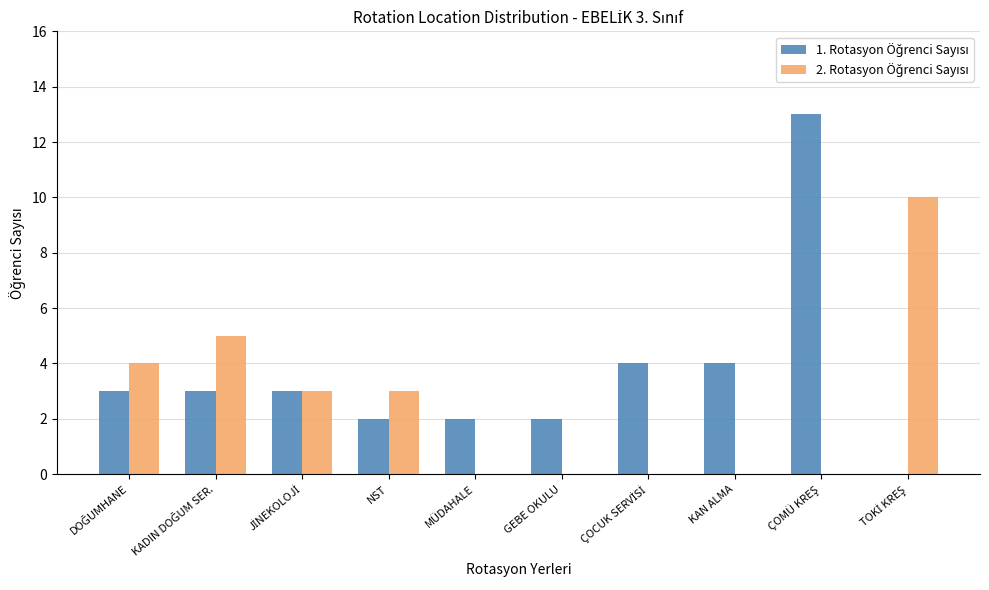

Are the bars grouped side by side (vs. stacked)?

Yes